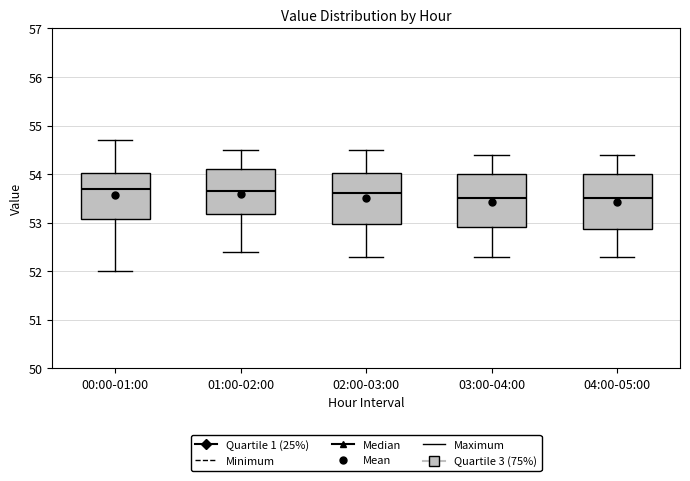

Reading left to right, read every box against the y-axis: the position of its median line, the range the box covers, and the ends of its whiskers. The values are not printed on the chart, so give them approximately, as read against the axis.

00:00-01:00: median 53.7, box 53.1 to 54.0, whiskers 52.0 to 54.7
01:00-02:00: median 53.7, box 53.2 to 54.1, whiskers 52.4 to 54.5
02:00-03:00: median 53.6, box 53.0 to 54.0, whiskers 52.3 to 54.5
03:00-04:00: median 53.5, box 52.9 to 54.0, whiskers 52.3 to 54.4
04:00-05:00: median 53.5, box 52.9 to 54.0, whiskers 52.3 to 54.4